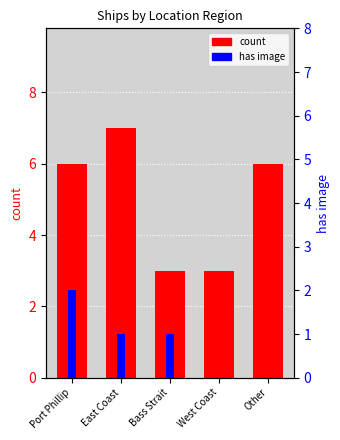

What is the value of the has image bar at the 2nd from the left?

1